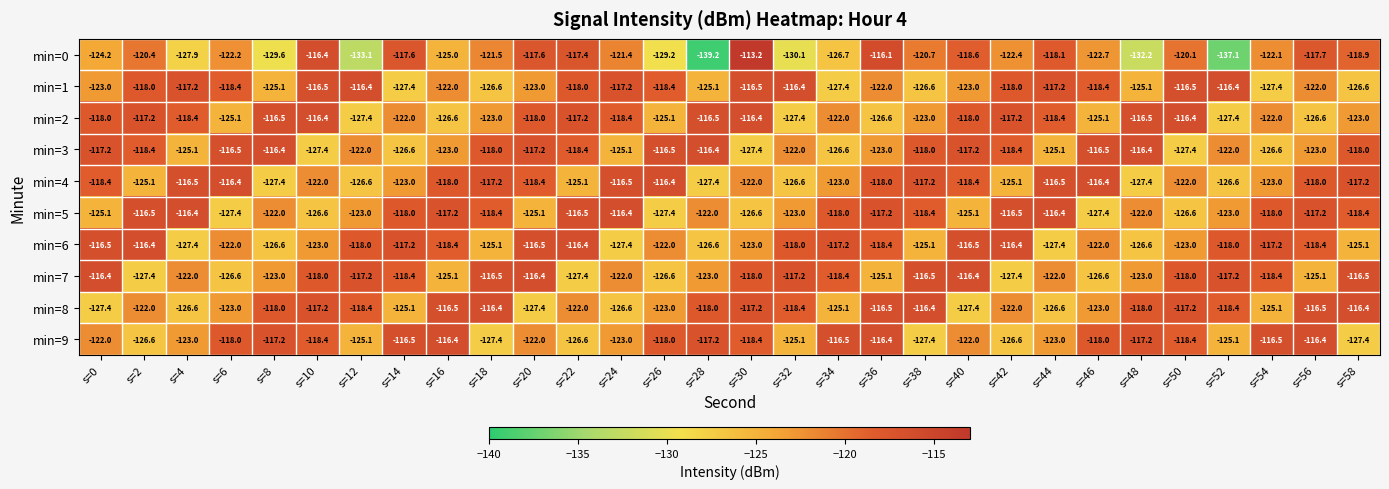

Which series has the widest spread of values?

min=0